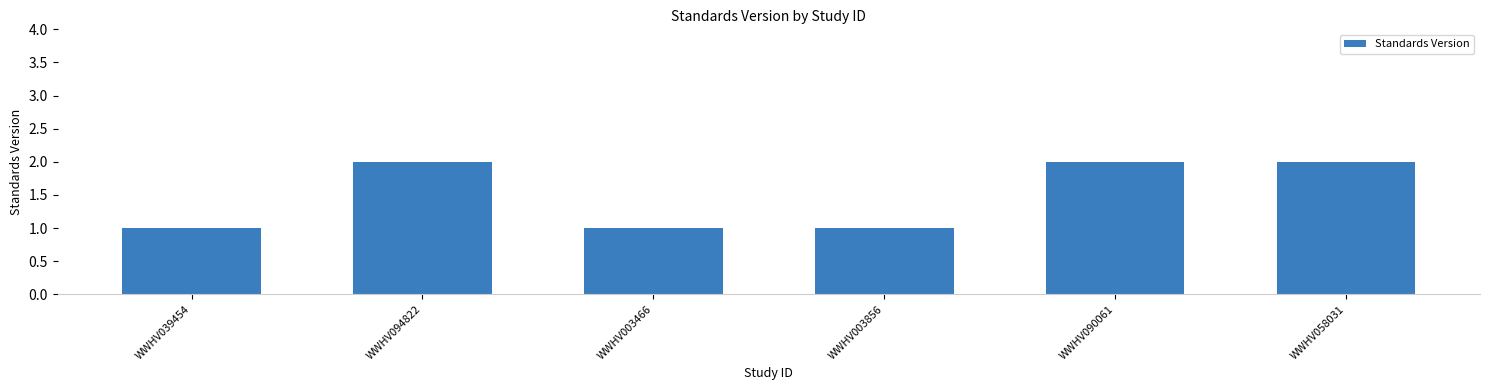

Is it true that the value at WWHV090061 is 3?

False